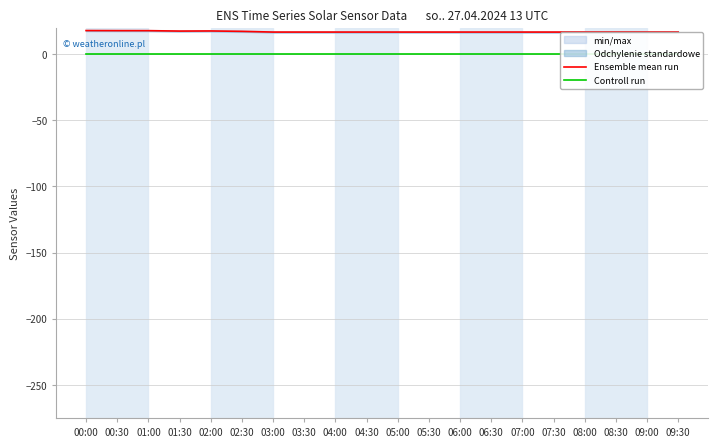

Which series changed the most between 04:30 and 06:30?

Ensemble mean run